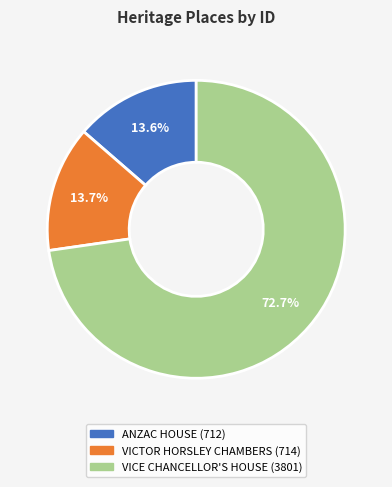

What is the largest slice in the pie chart?

VICE CHANCELLOR'S HOUSE